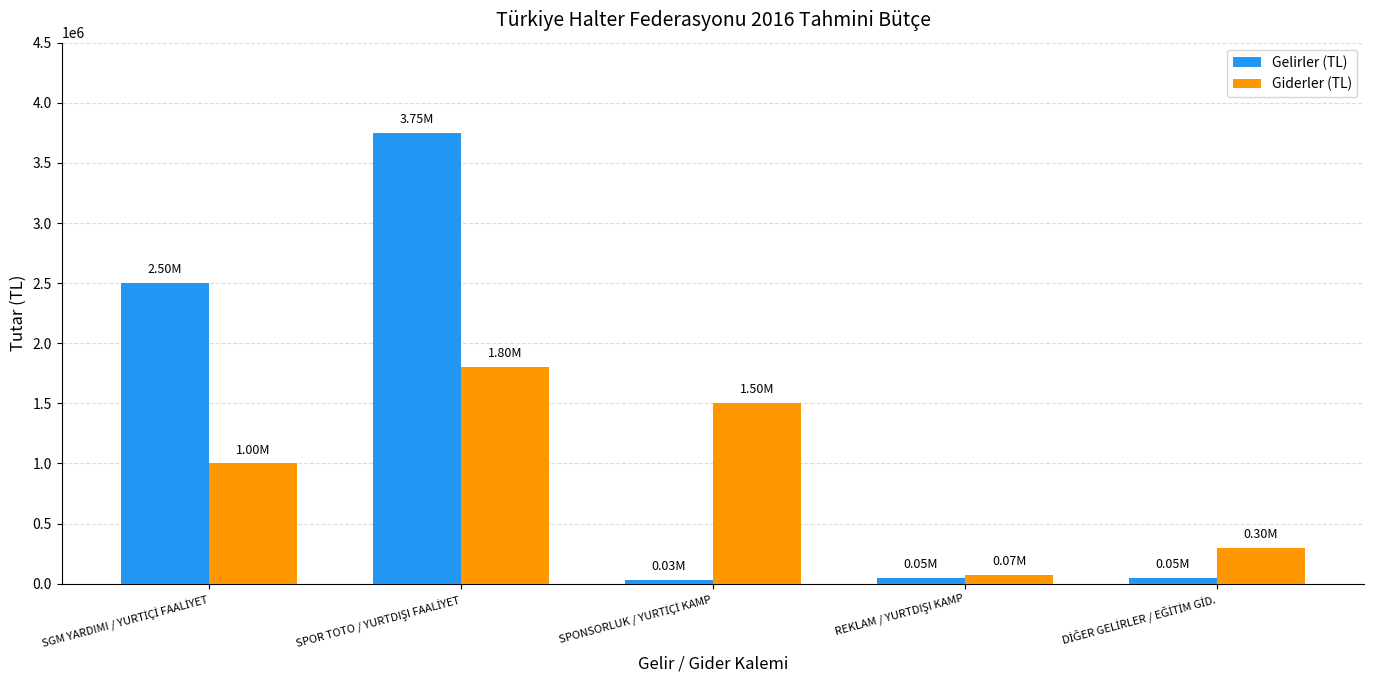

What is the difference between the maximum and minimum values in the Gelirler (TL) series?

3720000